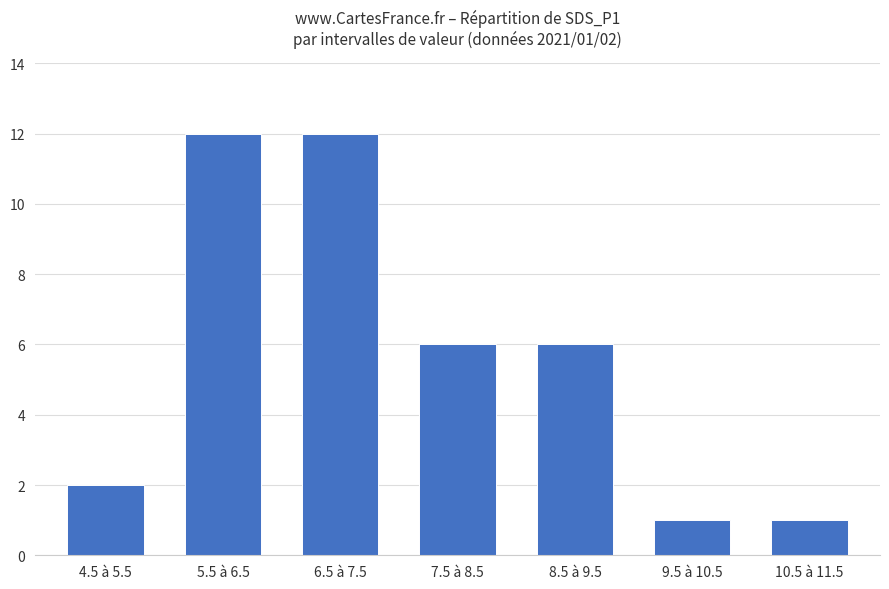

What is the label of the 1st bar from the left?

4.5 à 5.5